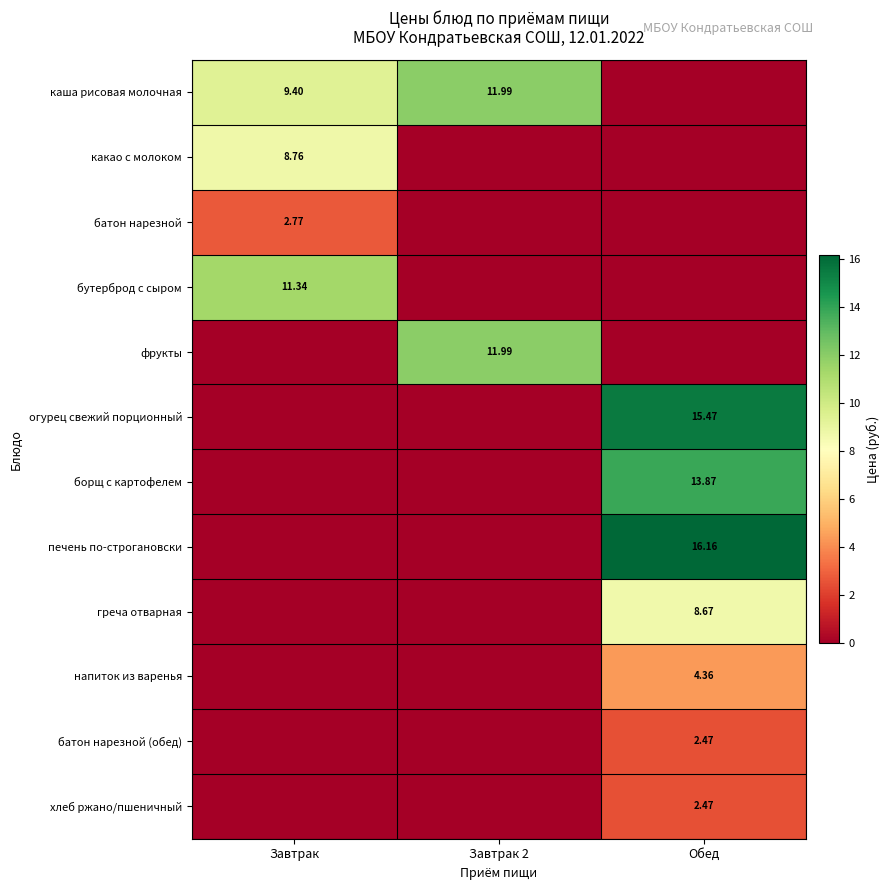

How many values in the огурец свежий порционный series exceed 0?

1